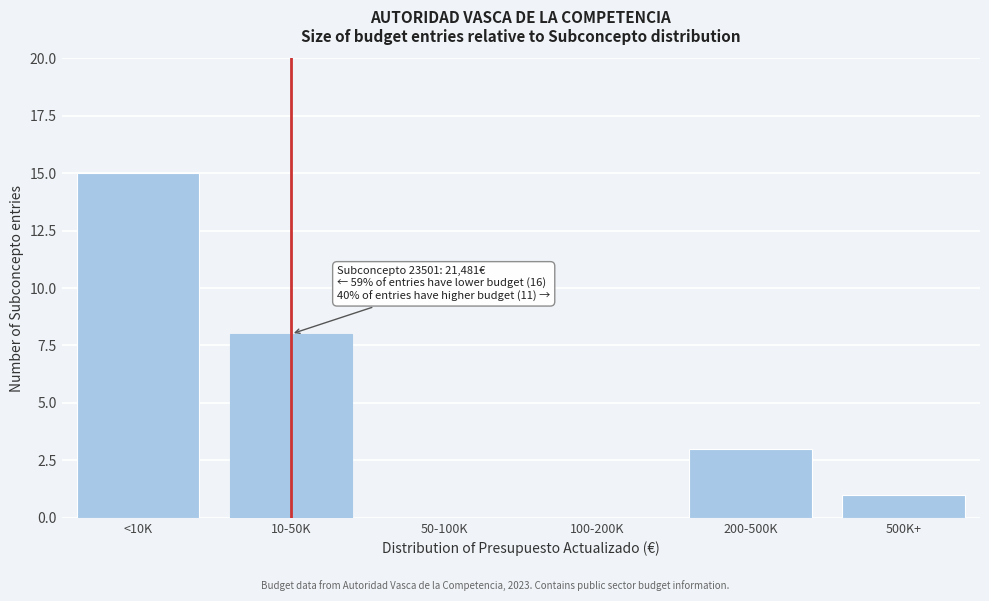

What is the greatest value displayed?

15